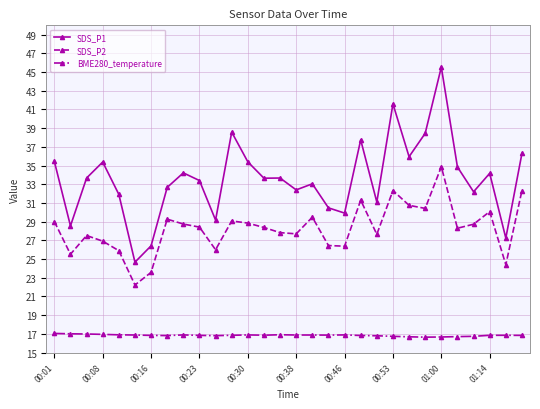

True or false: SDS_P2 and BME280_temperature cross at least once.

False